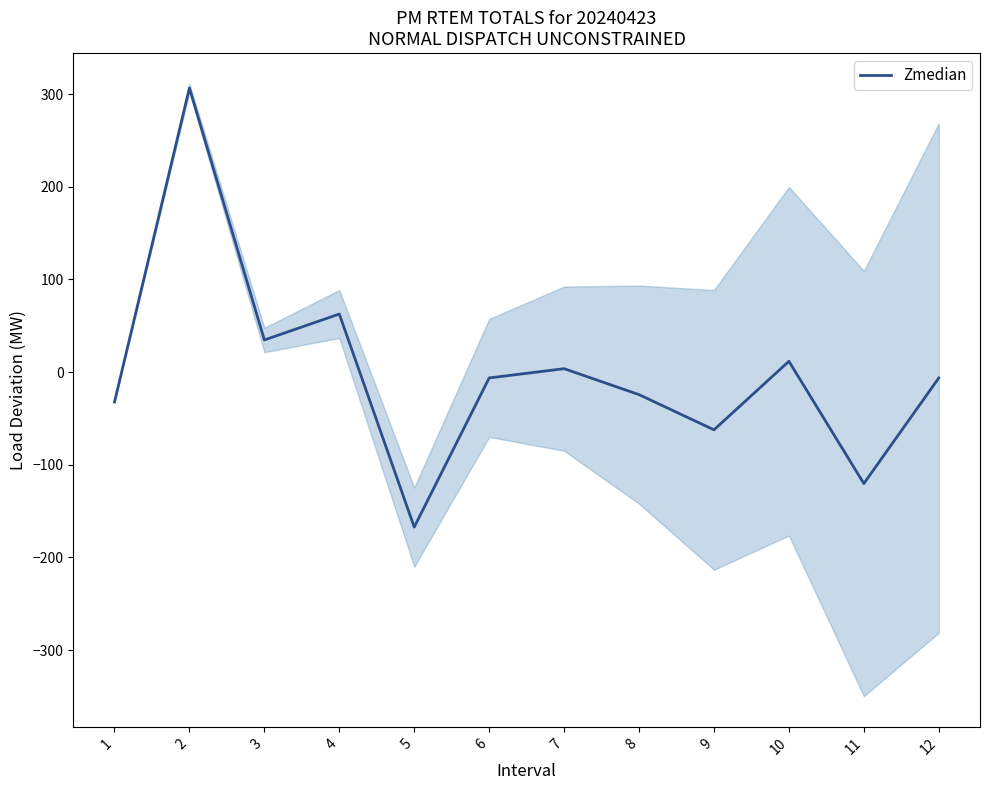

Reading right to left, what are all the values shown in this chart?

12=-6.3	11=-120.3	10=11.7	9=-62.3	8=-24.3	7=3.7	6=-6.3	5=-167.3	4=62.7	3=34.7	2=306.7	1=-32.3